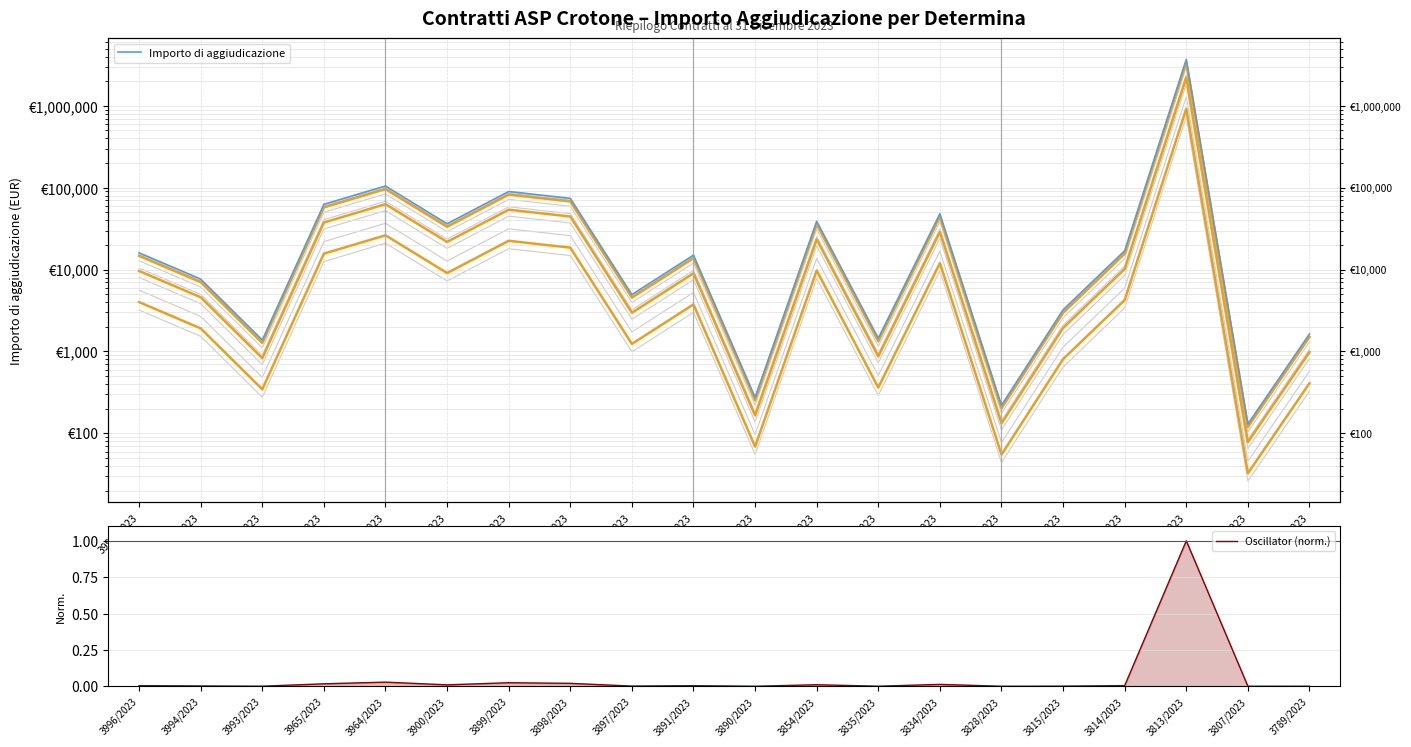

Reading left to right, extract all data points from this chart.

Importo di aggiudicazione: 16038.0	7657.3	1380.0	62718.0	105000.0	36320.0	89909.0	74175.8	4949.0	15031.3	275.4	38972.3	1450.0	48069.0	220.0	3230.0	17000.0	3697098.9	130.2	1638.4
Oscillator (norm.): 0.0	0.0	0.0	0.0	0.0	0.0	0.0	0.0	0.0	0.0	0.0	0.0	0.0	0.0	0.0	0.0	0.0	1.0	0.0	0.0